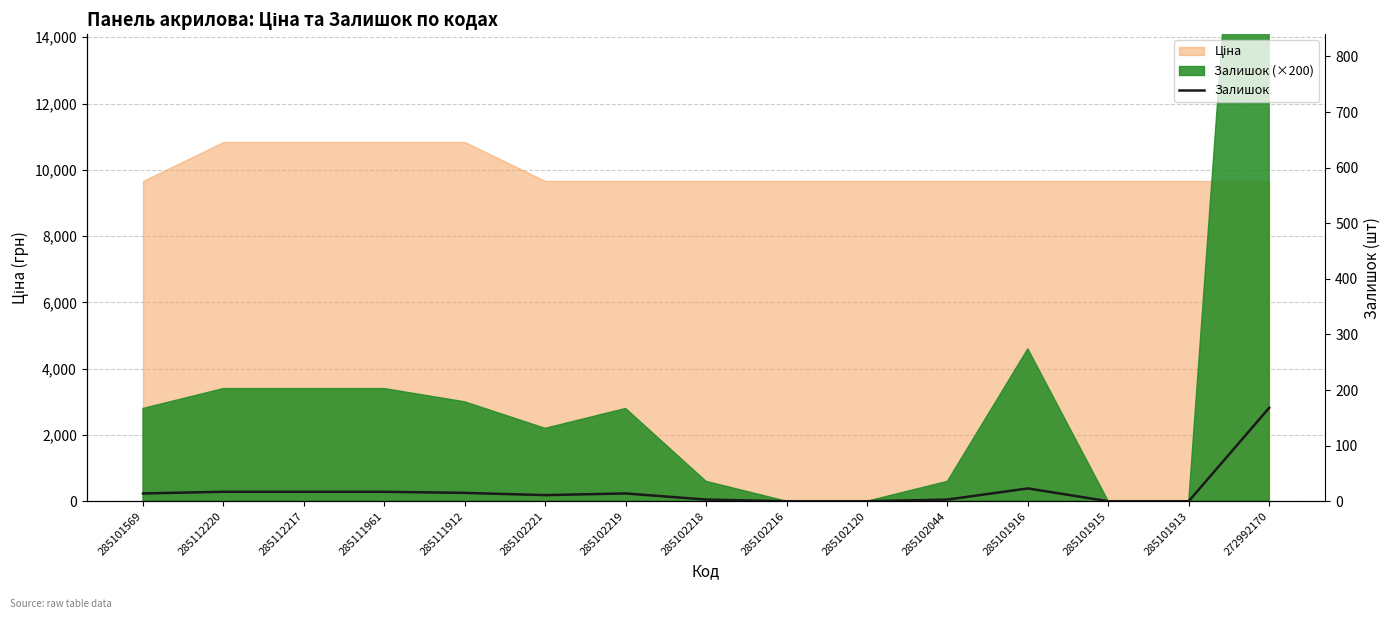

The value at 285102218 is 3. True or false?

True